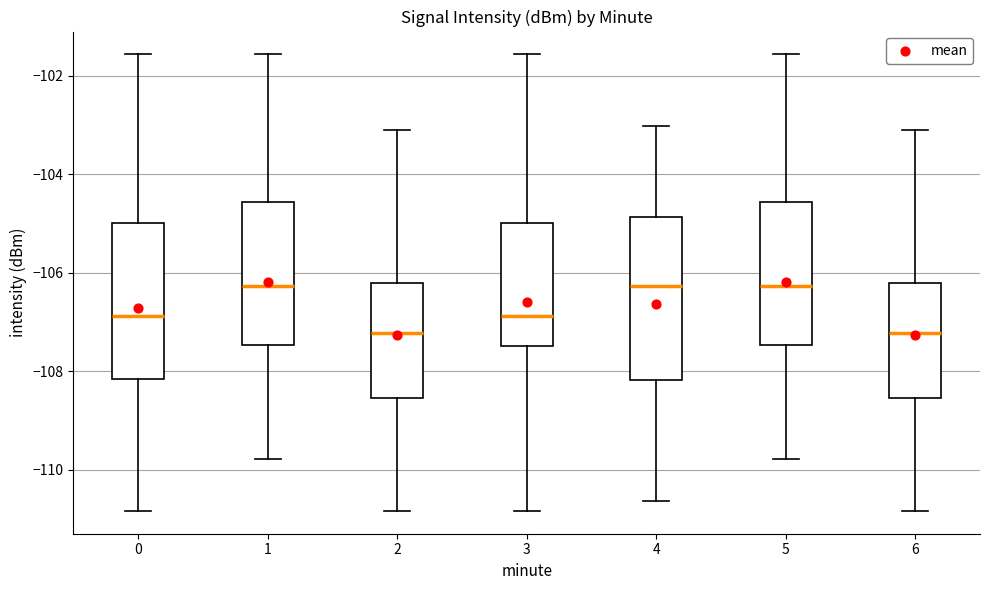

Reading left to right, read every box against the y-axis: the position of its median line, the range the box covers, and the ends of its whiskers. The values are not printed on the chart, so give them approximately, as read against the axis.

0: median -106.8, box -108.2 to -105.0, whiskers -110.8 to -101.6
1: median -106.2, box -107.4 to -104.6, whiskers -109.8 to -101.6
2: median -107.2, box -108.6 to -106.2, whiskers -110.8 to -103.0
3: median -106.8, box -107.4 to -105.0, whiskers -110.8 to -101.6
4: median -106.2, box -108.2 to -104.8, whiskers -110.6 to -103.0
5: median -106.2, box -107.4 to -104.6, whiskers -109.8 to -101.6
6: median -107.2, box -108.6 to -106.2, whiskers -110.8 to -103.0